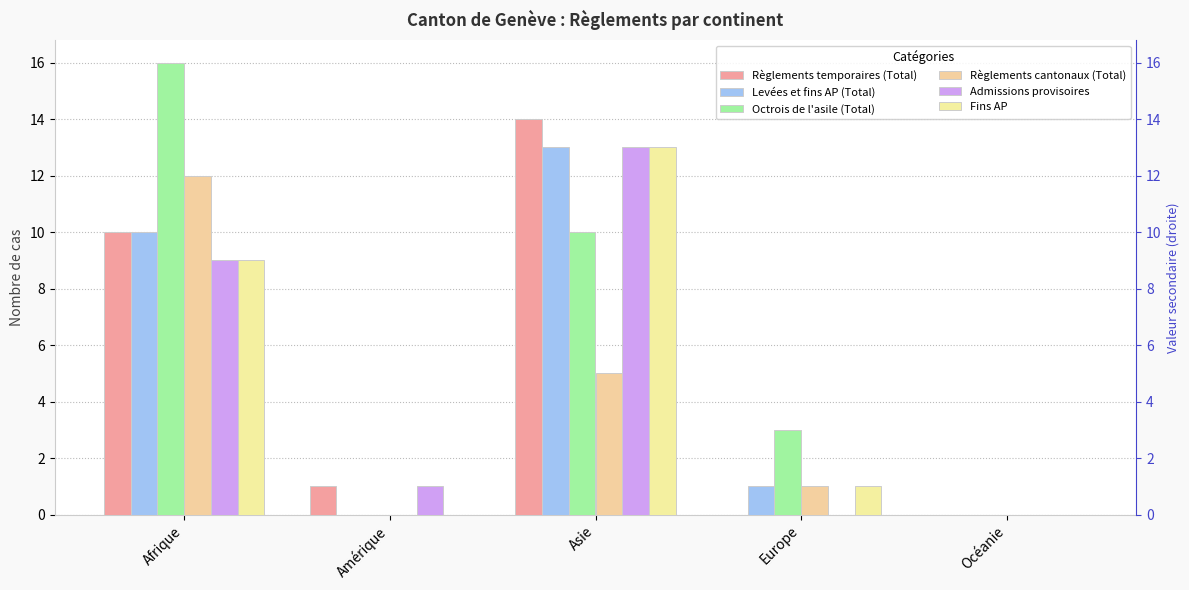

Are the bars horizontal?

No